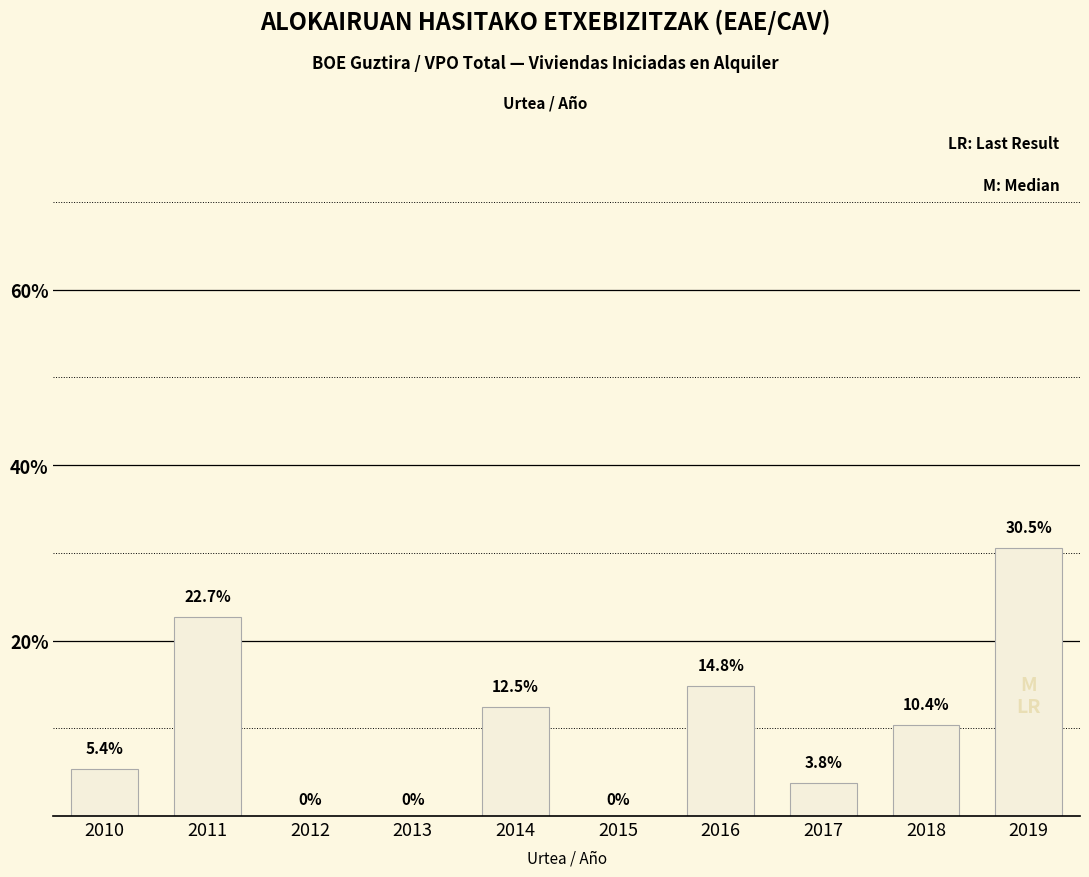

How many data points does each series have?

10